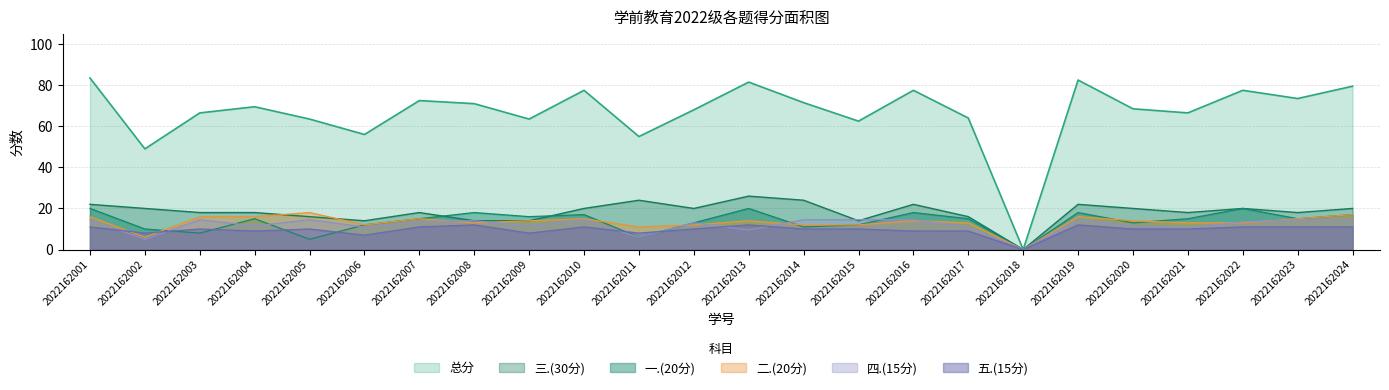

How many positive values does the 总分 series have?

23